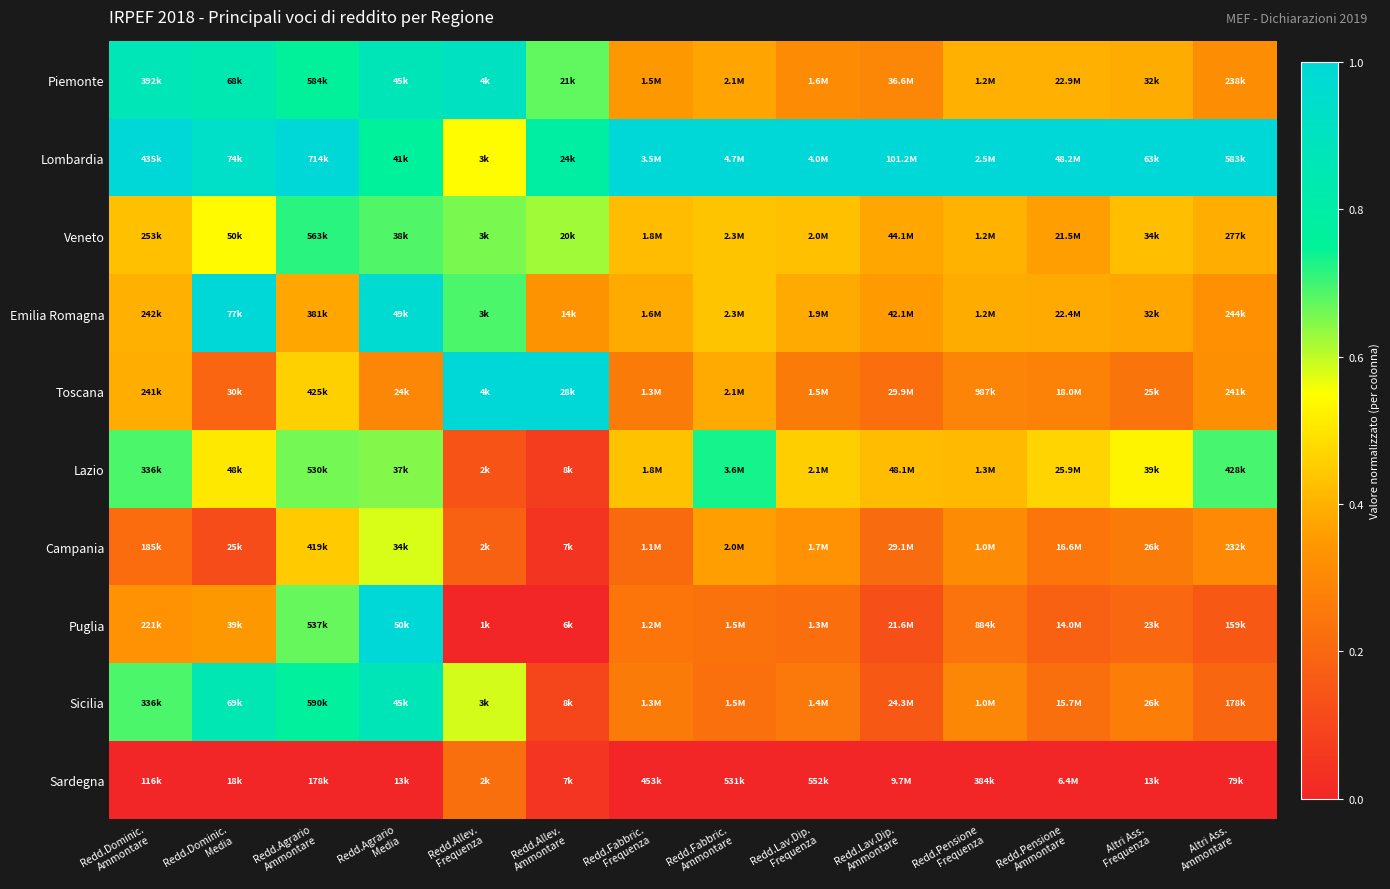

Reading left to right, transcribe all the data shown in this chart.

Piemonte: Redd.Dominic.
Ammontare=0.9	Redd.Dominic.
Media=0.8	Redd.Agrario
Ammontare=0.8	Redd.Agrario
Media=0.9	Redd.Allev.
Frequenza=0.9	Redd.Allev.
Ammontare=0.7	Redd.Fabbric.
Frequenza=0.4	Redd.Fabbric.
Ammontare=0.4	Redd.Lav.Dip.
Frequenza=0.3	Redd.Lav.Dip.
Ammontare=0.3	Redd.Pensione
Frequenza=0.4	Redd.Pensione
Ammontare=0.4	Altri Ass.
Frequenza=0.4	Altri Ass.
Ammontare=0.3
Lombardia: Redd.Dominic.
Ammontare=1.0	Redd.Dominic.
Media=0.9	Redd.Agrario
Ammontare=1.0	Redd.Agrario
Media=0.8	Redd.Allev.
Frequenza=0.5	Redd.Allev.
Ammontare=0.8	Redd.Fabbric.
Frequenza=1.0	Redd.Fabbric.
Ammontare=1.0	Redd.Lav.Dip.
Frequenza=1.0	Redd.Lav.Dip.
Ammontare=1.0	Redd.Pensione
Frequenza=1.0	Redd.Pensione
Ammontare=1.0	Altri Ass.
Frequenza=1.0	Altri Ass.
Ammontare=1.0
Veneto: Redd.Dominic.
Ammontare=0.4	Redd.Dominic.
Media=0.5	Redd.Agrario
Ammontare=0.7	Redd.Agrario
Media=0.7	Redd.Allev.
Frequenza=0.7	Redd.Allev.
Ammontare=0.6	Redd.Fabbric.
Frequenza=0.4	Redd.Fabbric.
Ammontare=0.4	Redd.Lav.Dip.
Frequenza=0.4	Redd.Lav.Dip.
Ammontare=0.4	Redd.Pensione
Frequenza=0.4	Redd.Pensione
Ammontare=0.4	Altri Ass.
Frequenza=0.4	Altri Ass.
Ammontare=0.4
Emilia Romagna: Redd.Dominic.
Ammontare=0.4	Redd.Dominic.
Media=1.0	Redd.Agrario
Ammontare=0.4	Redd.Agrario
Media=1.0	Redd.Allev.
Frequenza=0.7	Redd.Allev.
Ammontare=0.3	Redd.Fabbric.
Frequenza=0.4	Redd.Fabbric.
Ammontare=0.4	Redd.Lav.Dip.
Frequenza=0.4	Redd.Lav.Dip.
Ammontare=0.4	Redd.Pensione
Frequenza=0.4	Redd.Pensione
Ammontare=0.4	Altri Ass.
Frequenza=0.4	Altri Ass.
Ammontare=0.3
Toscana: Redd.Dominic.
Ammontare=0.4	Redd.Dominic.
Media=0.2	Redd.Agrario
Ammontare=0.5	Redd.Agrario
Media=0.3	Redd.Allev.
Frequenza=1.0	Redd.Allev.
Ammontare=1.0	Redd.Fabbric.
Frequenza=0.3	Redd.Fabbric.
Ammontare=0.4	Redd.Lav.Dip.
Frequenza=0.3	Redd.Lav.Dip.
Ammontare=0.2	Redd.Pensione
Frequenza=0.3	Redd.Pensione
Ammontare=0.3	Altri Ass.
Frequenza=0.2	Altri Ass.
Ammontare=0.3
Lazio: Redd.Dominic.
Ammontare=0.7	Redd.Dominic.
Media=0.5	Redd.Agrario
Ammontare=0.7	Redd.Agrario
Media=0.6	Redd.Allev.
Frequenza=0.1	Redd.Allev.
Ammontare=0.1	Redd.Fabbric.
Frequenza=0.4	Redd.Fabbric.
Ammontare=0.7	Redd.Lav.Dip.
Frequenza=0.5	Redd.Lav.Dip.
Ammontare=0.4	Redd.Pensione
Frequenza=0.4	Redd.Pensione
Ammontare=0.5	Altri Ass.
Frequenza=0.5	Altri Ass.
Ammontare=0.7
Campania: Redd.Dominic.
Ammontare=0.2	Redd.Dominic.
Media=0.1	Redd.Agrario
Ammontare=0.4	Redd.Agrario
Media=0.6	Redd.Allev.
Frequenza=0.2	Redd.Allev.
Ammontare=0.0	Redd.Fabbric.
Frequenza=0.2	Redd.Fabbric.
Ammontare=0.4	Redd.Lav.Dip.
Frequenza=0.3	Redd.Lav.Dip.
Ammontare=0.2	Redd.Pensione
Frequenza=0.3	Redd.Pensione
Ammontare=0.2	Altri Ass.
Frequenza=0.3	Altri Ass.
Ammontare=0.3
Puglia: Redd.Dominic.
Ammontare=0.3	Redd.Dominic.
Media=0.3	Redd.Agrario
Ammontare=0.7	Redd.Agrario
Media=1.0	Redd.Allev.
Frequenza=0.0	Redd.Allev.
Ammontare=0.0	Redd.Fabbric.
Frequenza=0.2	Redd.Fabbric.
Ammontare=0.2	Redd.Lav.Dip.
Frequenza=0.2	Redd.Lav.Dip.
Ammontare=0.1	Redd.Pensione
Frequenza=0.2	Redd.Pensione
Ammontare=0.2	Altri Ass.
Frequenza=0.2	Altri Ass.
Ammontare=0.2
Sicilia: Redd.Dominic.
Ammontare=0.7	Redd.Dominic.
Media=0.9	Redd.Agrario
Ammontare=0.8	Redd.Agrario
Media=0.9	Redd.Allev.
Frequenza=0.6	Redd.Allev.
Ammontare=0.1	Redd.Fabbric.
Frequenza=0.3	Redd.Fabbric.
Ammontare=0.2	Redd.Lav.Dip.
Frequenza=0.3	Redd.Lav.Dip.
Ammontare=0.2	Redd.Pensione
Frequenza=0.3	Redd.Pensione
Ammontare=0.2	Altri Ass.
Frequenza=0.3	Altri Ass.
Ammontare=0.2
Sardegna: Redd.Dominic.
Ammontare=0.0	Redd.Dominic.
Media=0.0	Redd.Agrario
Ammontare=0.0	Redd.Agrario
Media=0.0	Redd.Allev.
Frequenza=0.2	Redd.Allev.
Ammontare=0.0	Redd.Fabbric.
Frequenza=0.0	Redd.Fabbric.
Ammontare=0.0	Redd.Lav.Dip.
Frequenza=0.0	Redd.Lav.Dip.
Ammontare=0.0	Redd.Pensione
Frequenza=0.0	Redd.Pensione
Ammontare=0.0	Altri Ass.
Frequenza=0.0	Altri Ass.
Ammontare=0.0